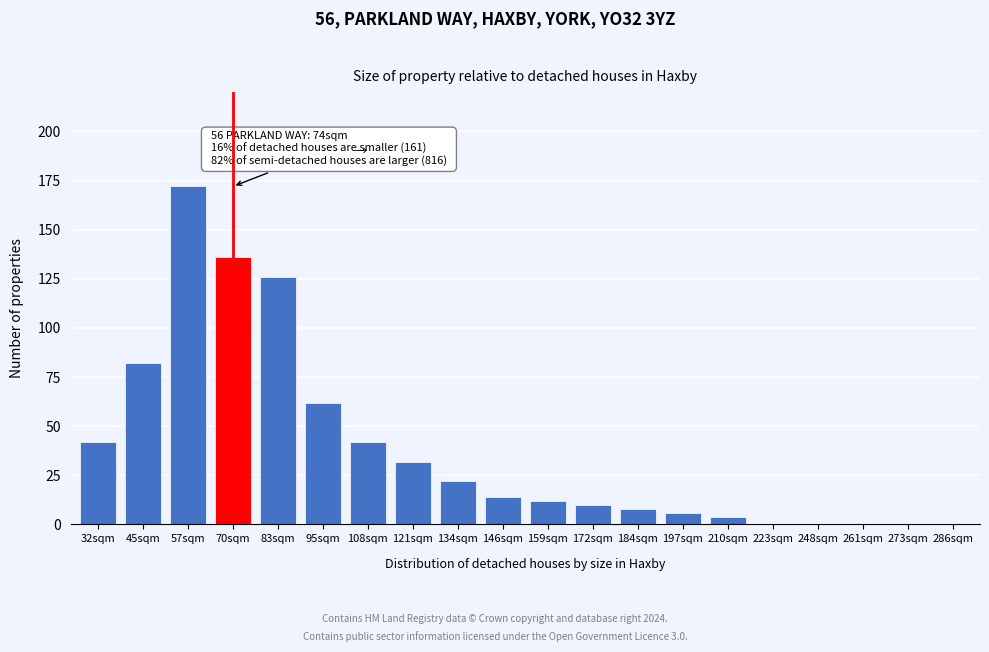

Reading right to left, extract all data points from this chart.

286sqm=0	273sqm=0	261sqm=0	248sqm=0	223sqm=0	210sqm=4	197sqm=6	184sqm=8	172sqm=10	159sqm=12	146sqm=14	134sqm=22	121sqm=32	108sqm=42	95sqm=62	83sqm=126	70sqm=136	57sqm=172	45sqm=82	32sqm=42